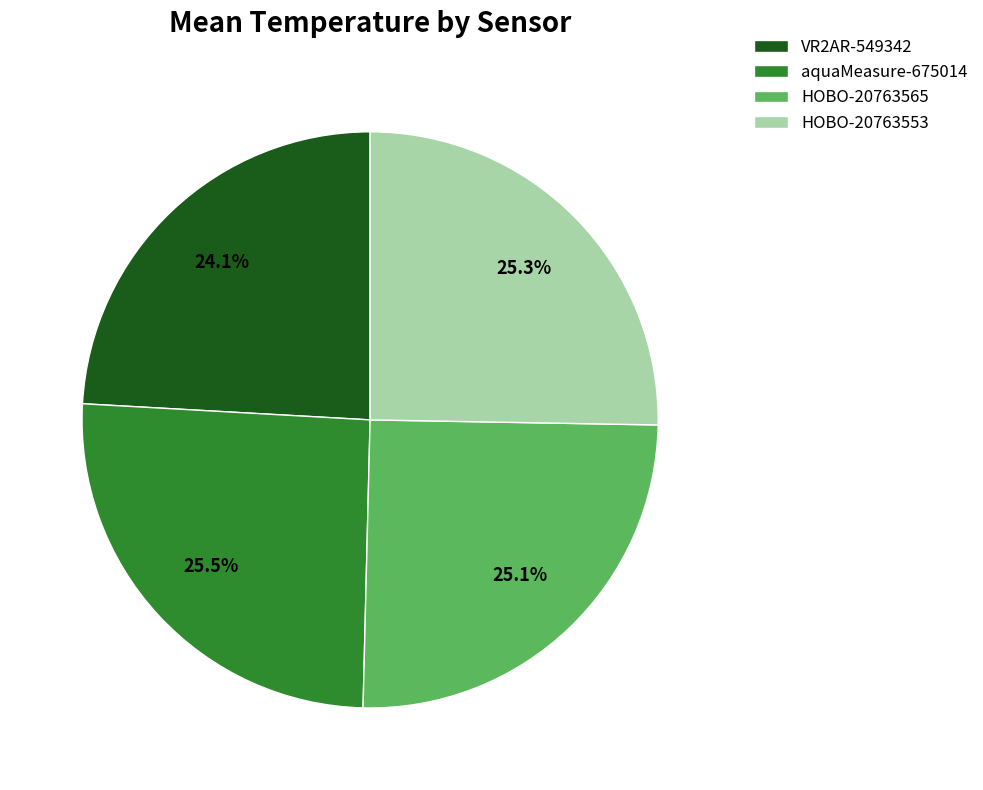

To the nearest percent, what is the average slice percentage?

25%